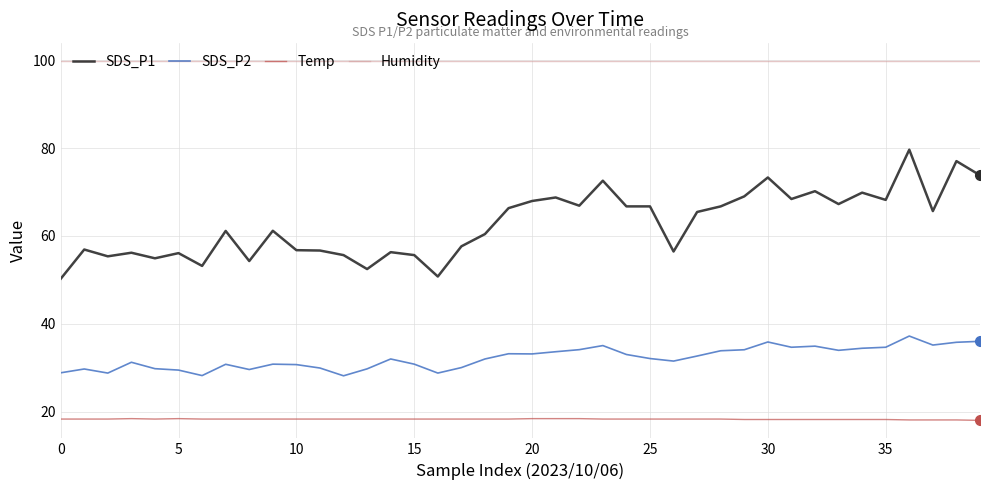

What is the difference between the maximum and minimum values in the SDS_P1 series?

29.4